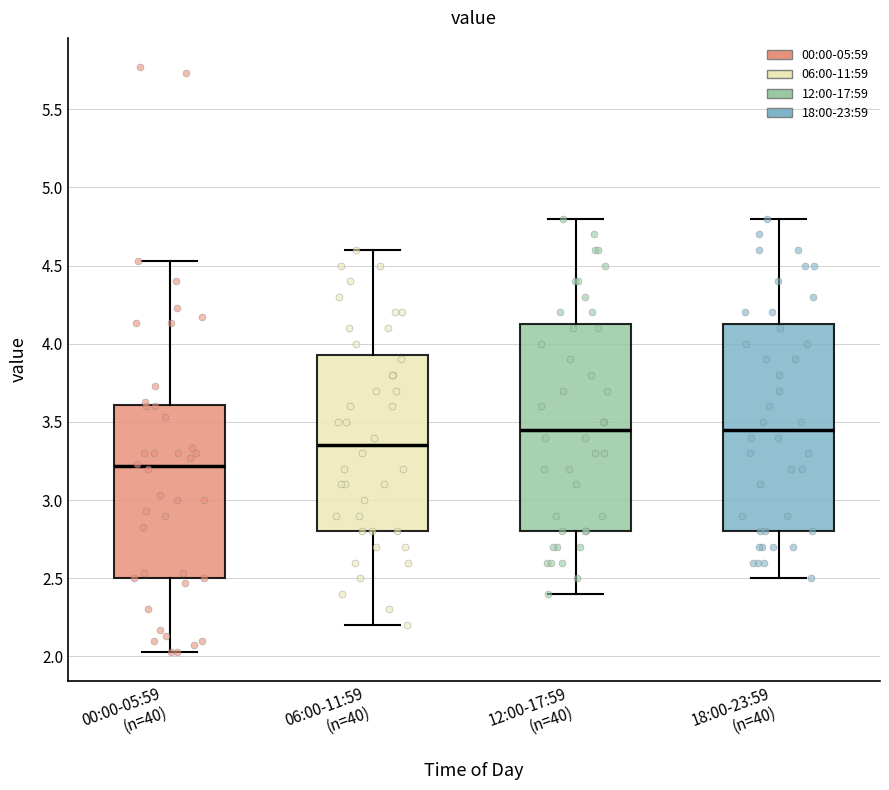

Where does the upper whisker of the box for 12:00-17:59 (n=40) end on the y-axis? The values are not printed on the chart, so give them approximately, as read against the axis.

4.80